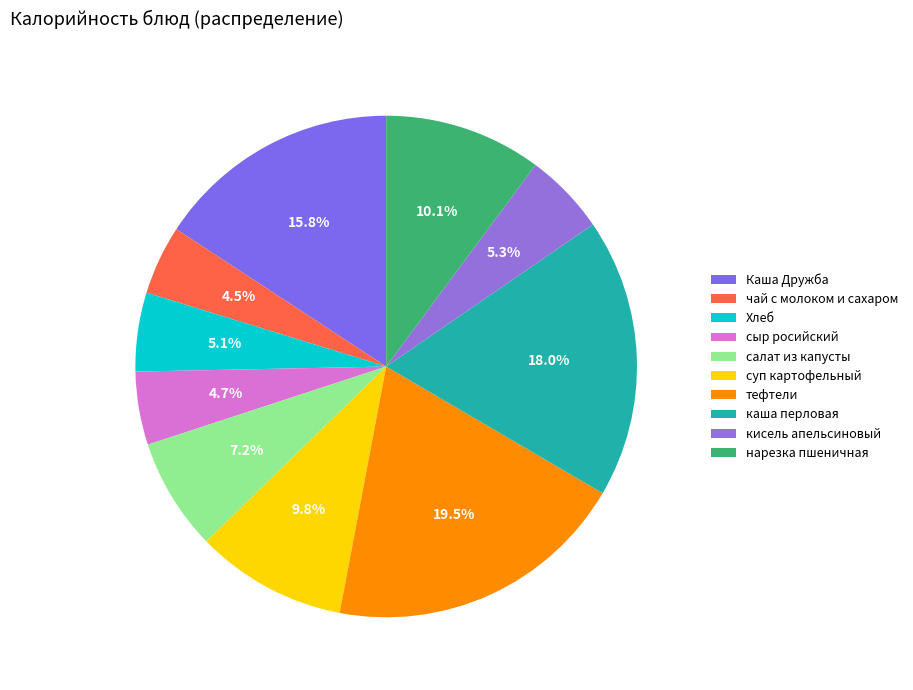

Approximately how many times larger is the value at тефтели compared to нарезка пшеничная?

1.9